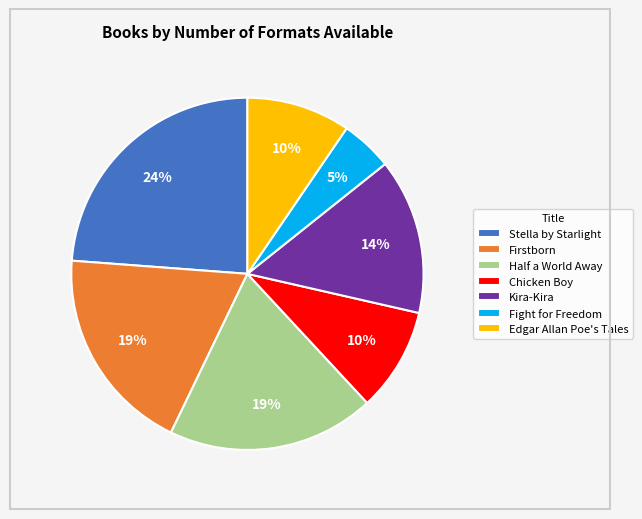

Between Kira-Kira and Fight for Freedom, which is larger?

Kira-Kira